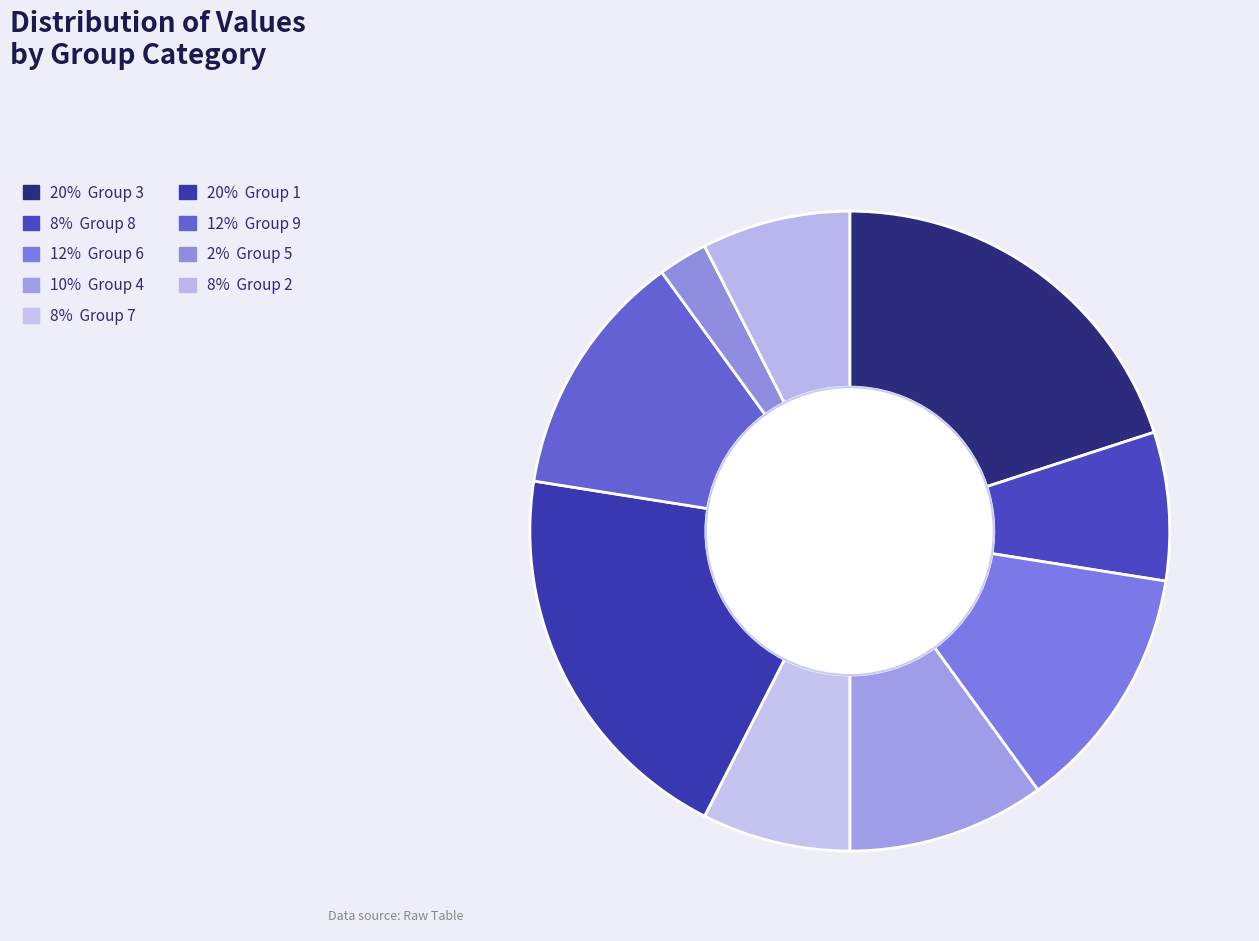

How many slices are in this pie chart?

9